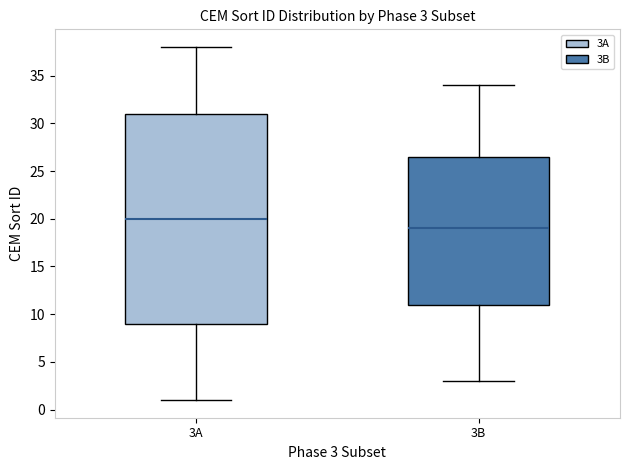

Which box's median line is the lowest?

3B